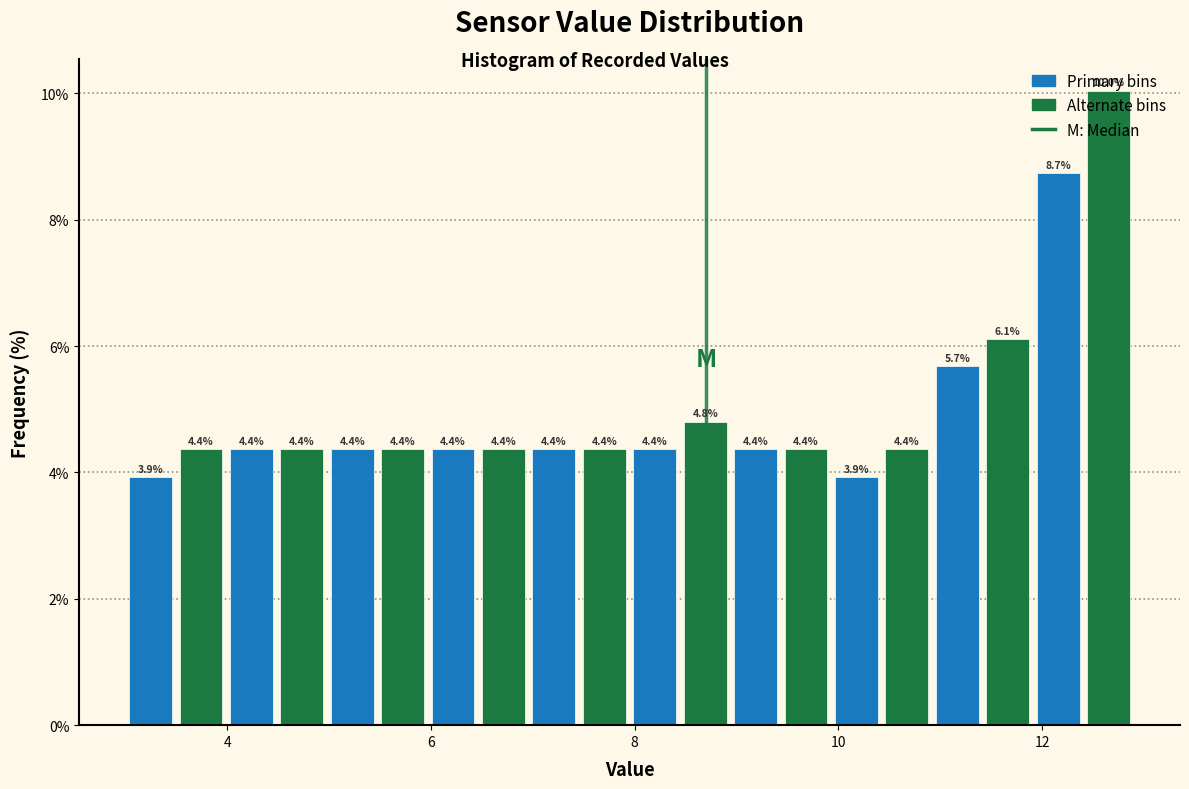

Read against the x-axis, roughly where is the centre of the tallest bar?

12.6